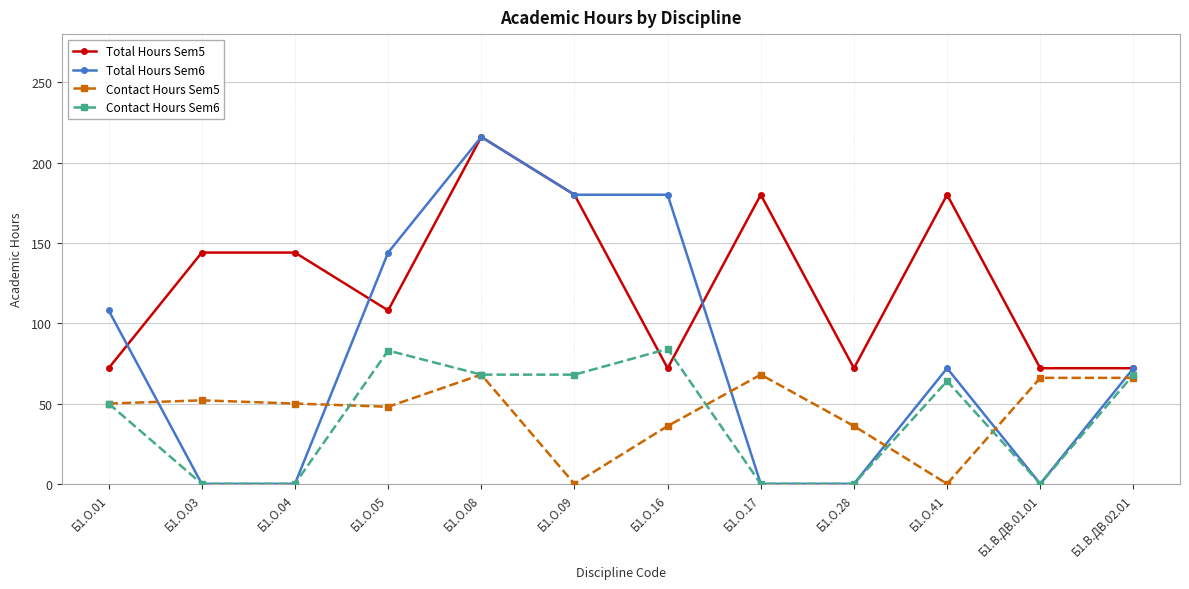

What is the average value of the Total Hours Sem6 series?

81